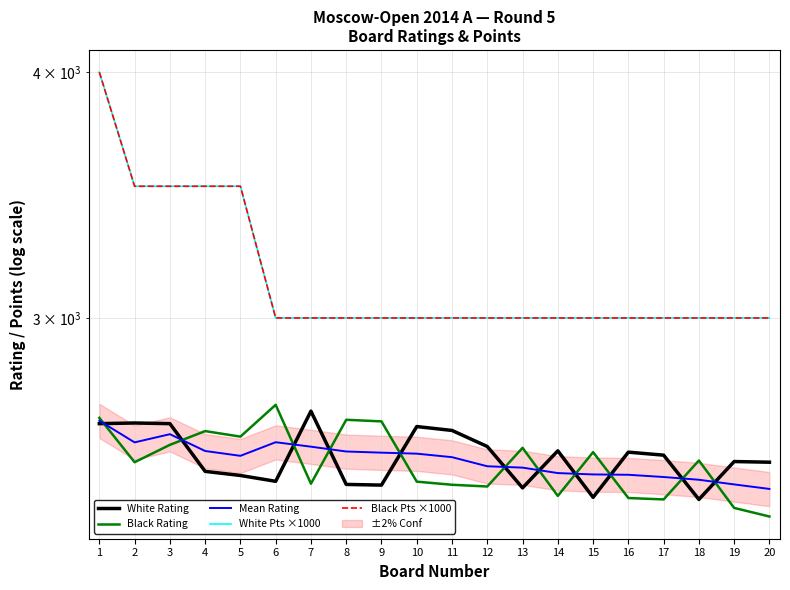

Which category has the highest value in the White Rating series?

7